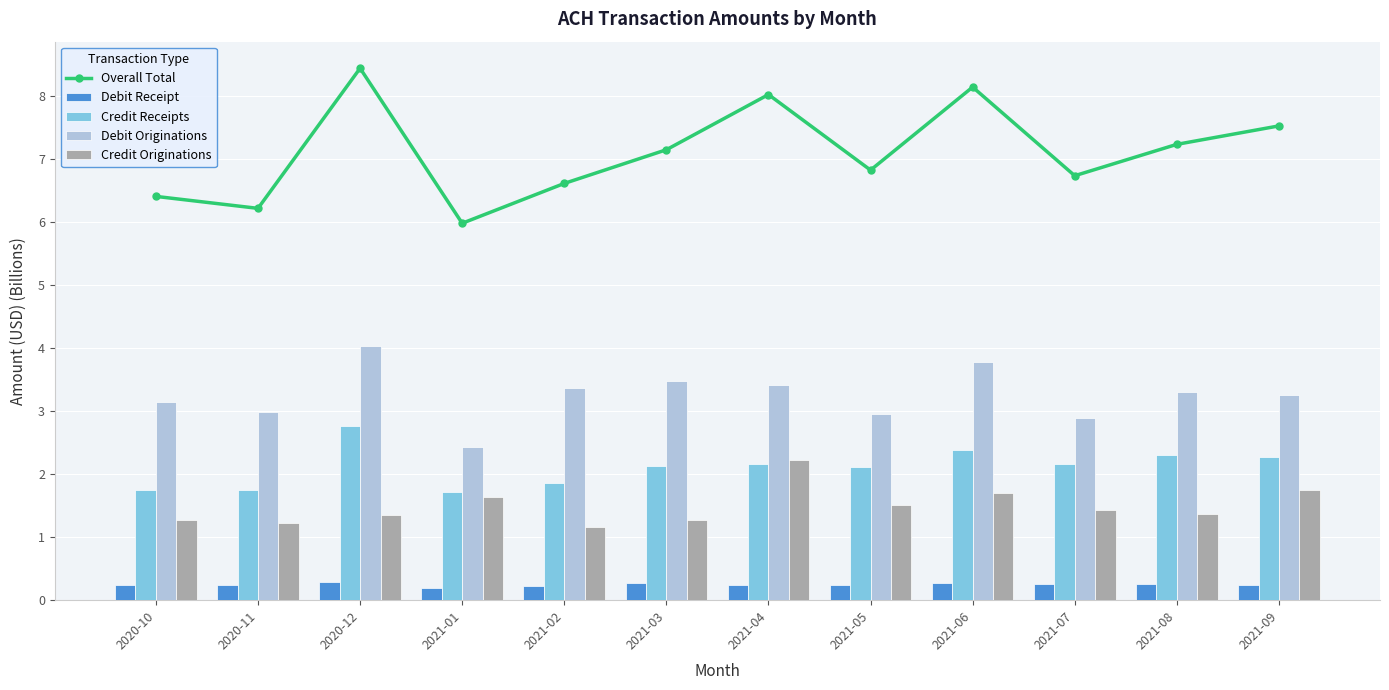

What is the minimum value for Credit Originations?

1.2